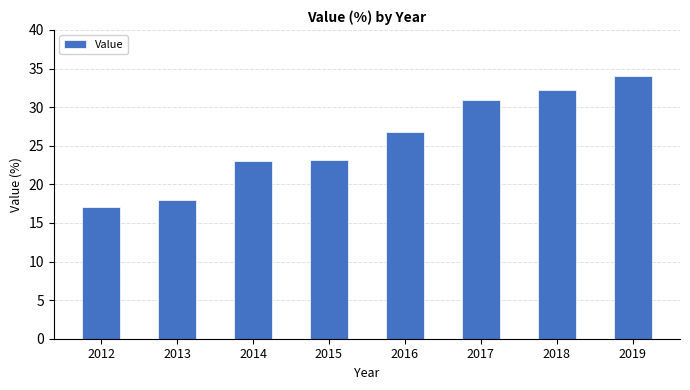

True or false: the data shows 18.0 at 2013.

True